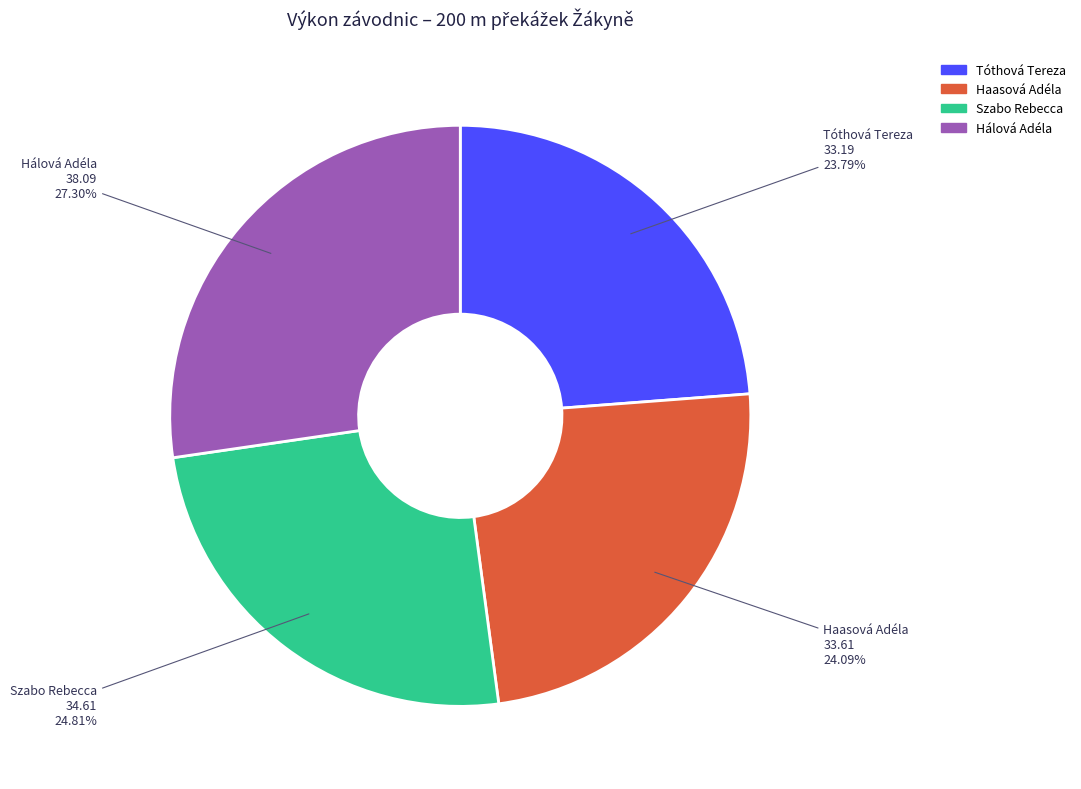

Which category has the biggest portion of the pie?

Hálová Adéla